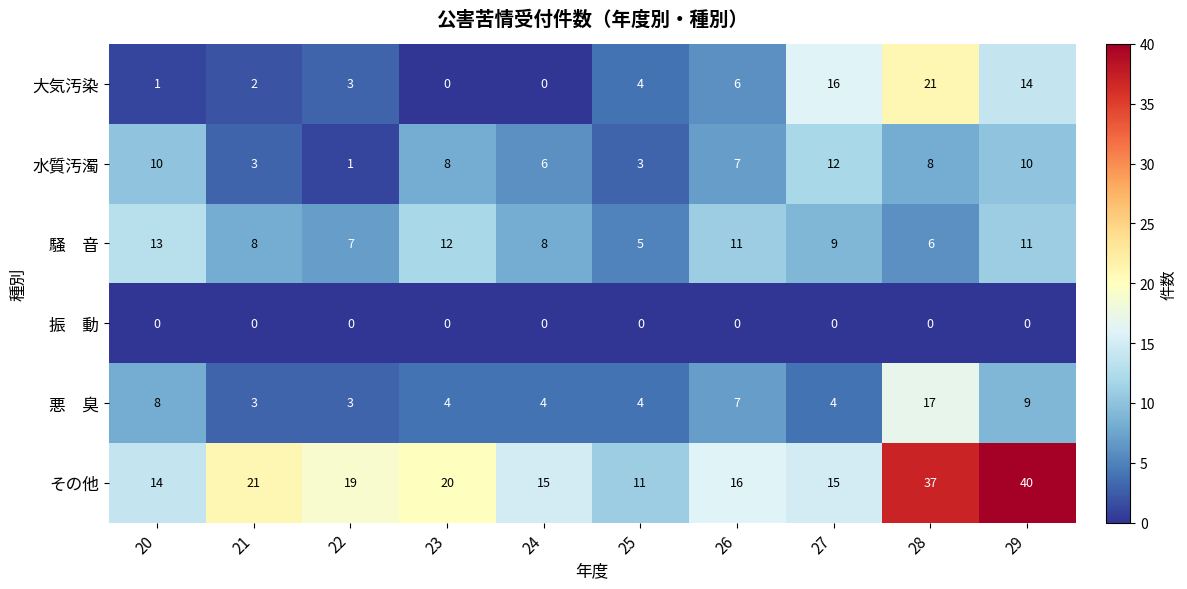

What value does the その他 series have at 24, to the nearest 10?

20